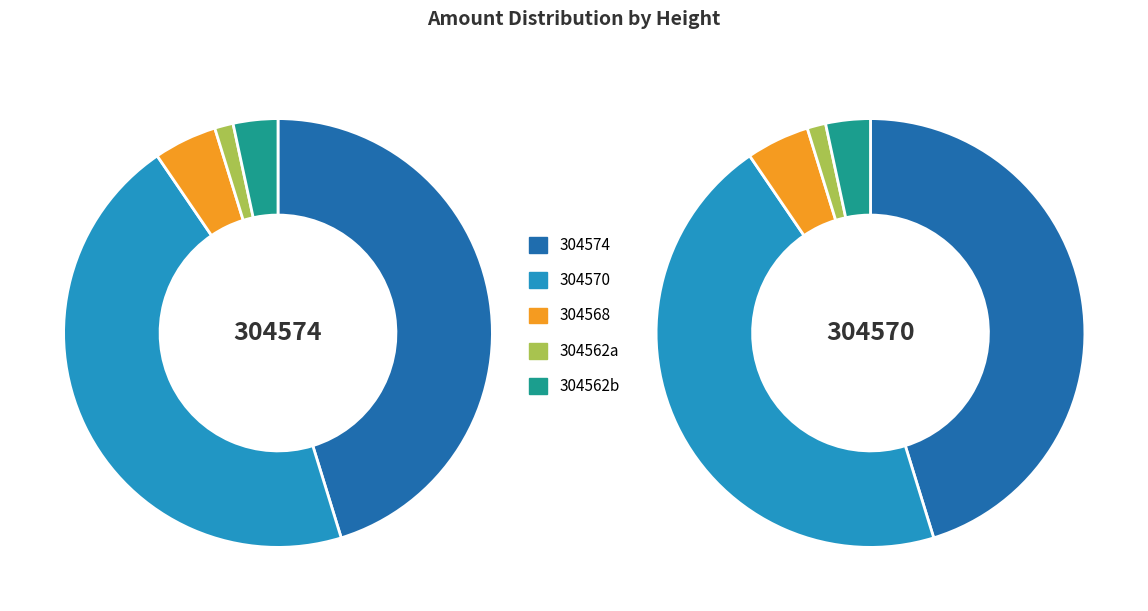

To the nearest percent, what is the difference between the largest and smallest slice percentages?

44%